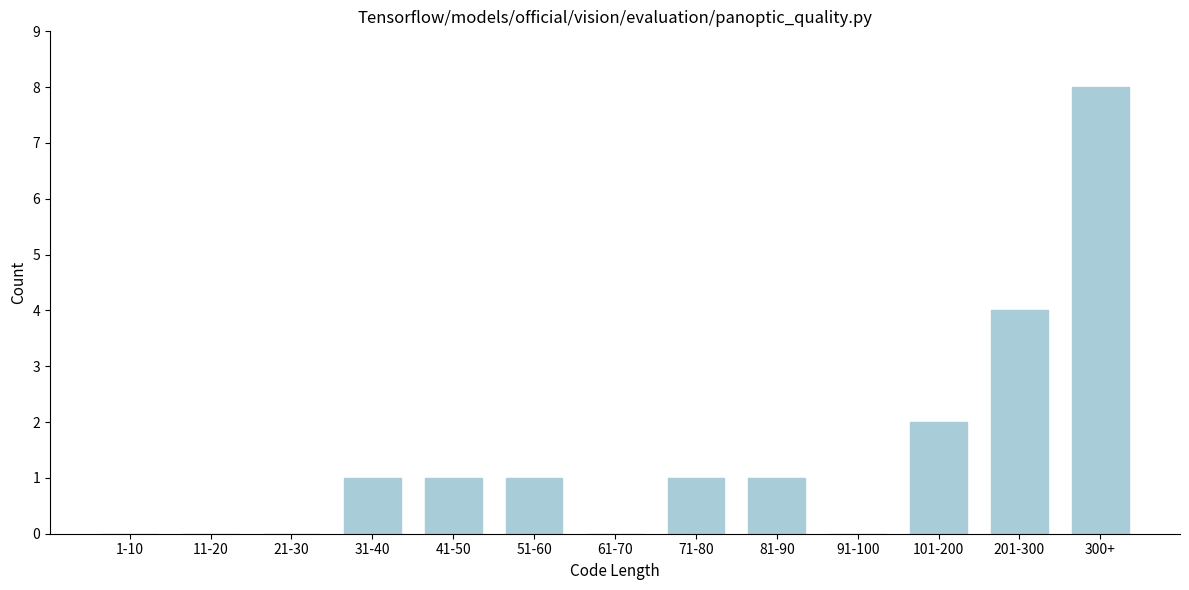

Reading left to right, transcribe all the data shown in this chart.

1-10=0	11-20=0	21-30=0	31-40=1	41-50=1	51-60=1	61-70=0	71-80=1	81-90=1	91-100=0	101-200=2	201-300=4	300+=8